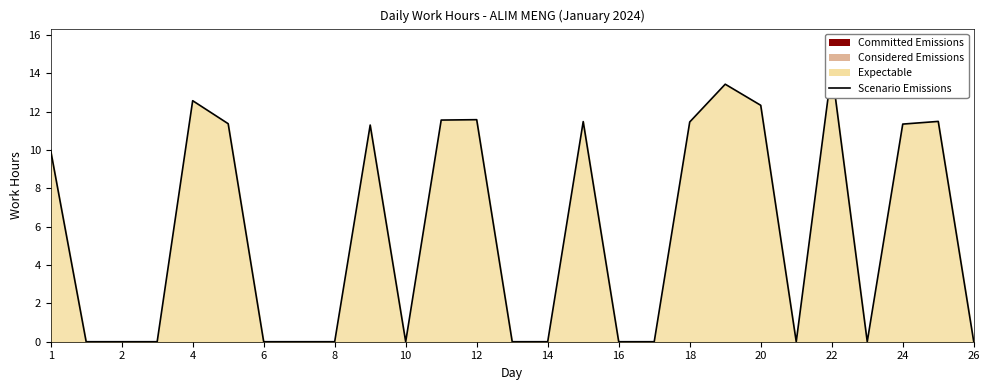

Which category has the highest value across all series?

22